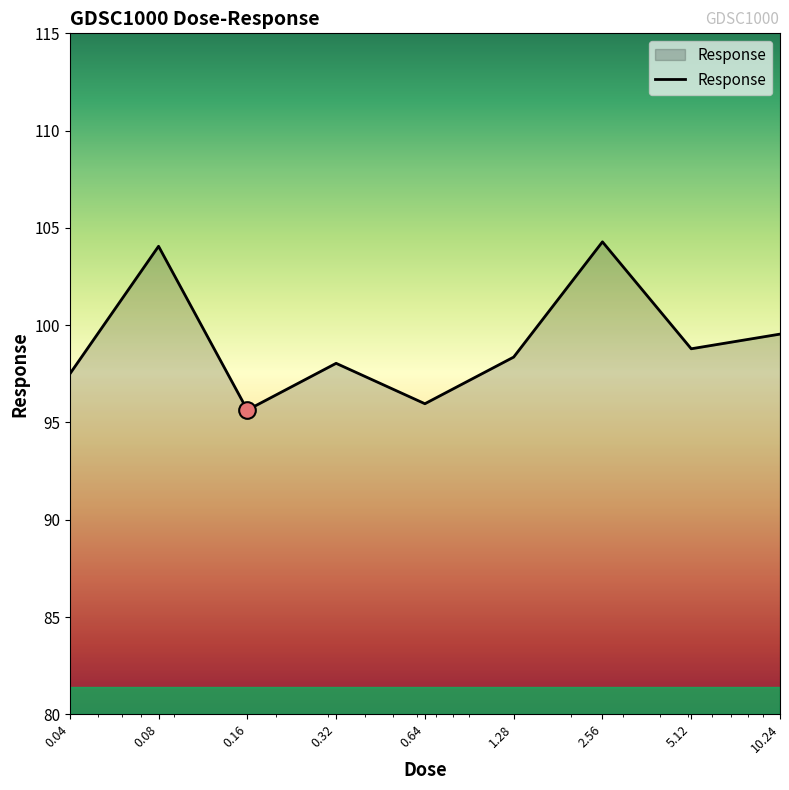

What is the average value?

99.1